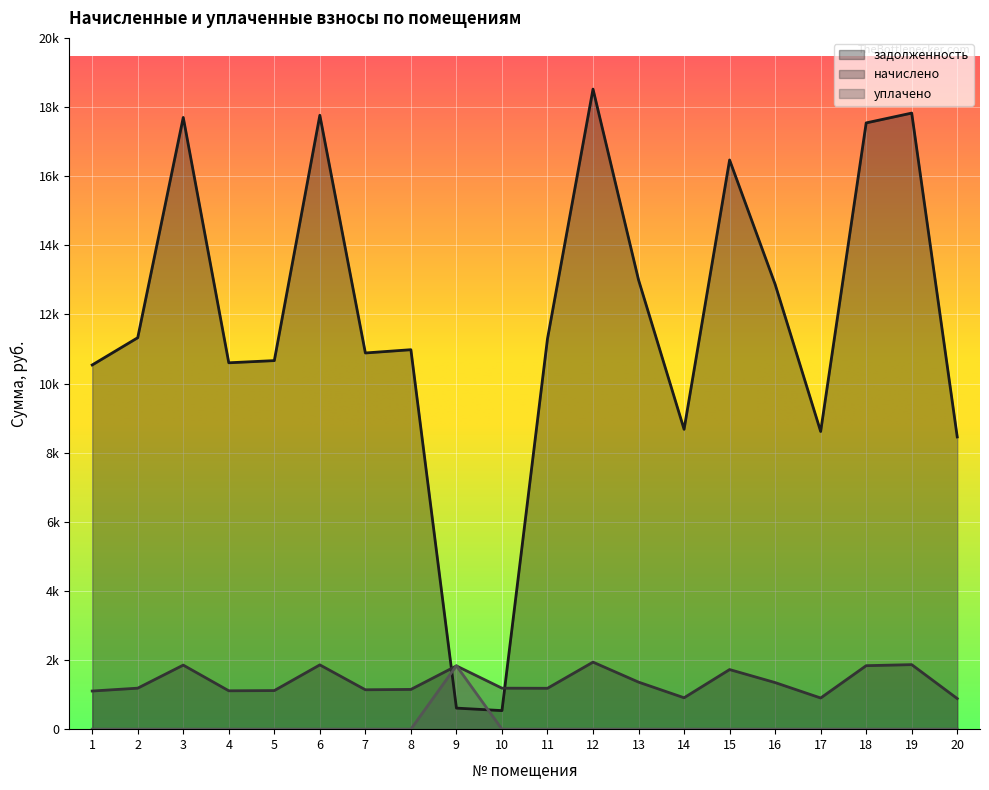

What are all the series names shown in the legend?

задолженность, начислено, уплачено